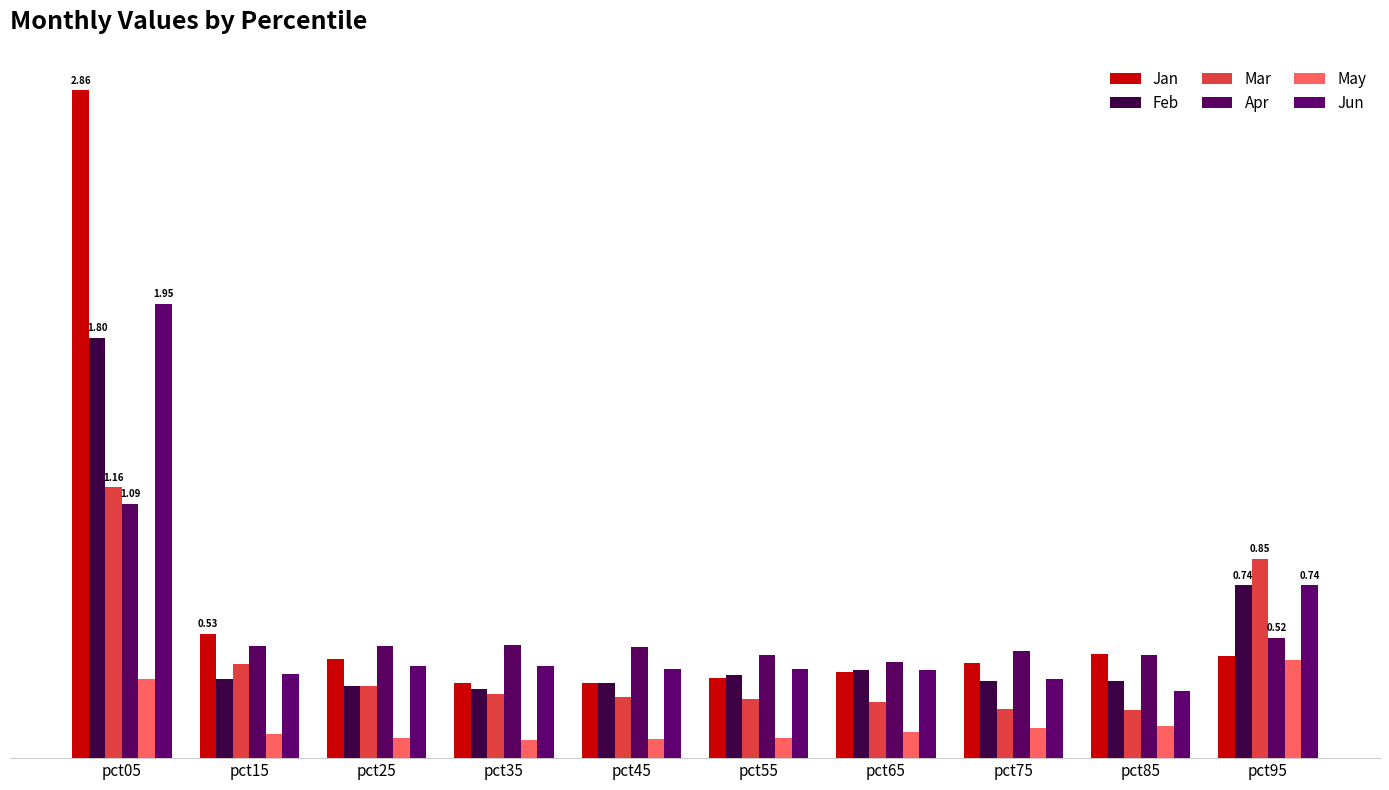

True or false: May has a value of 0.0 at pct65.

False